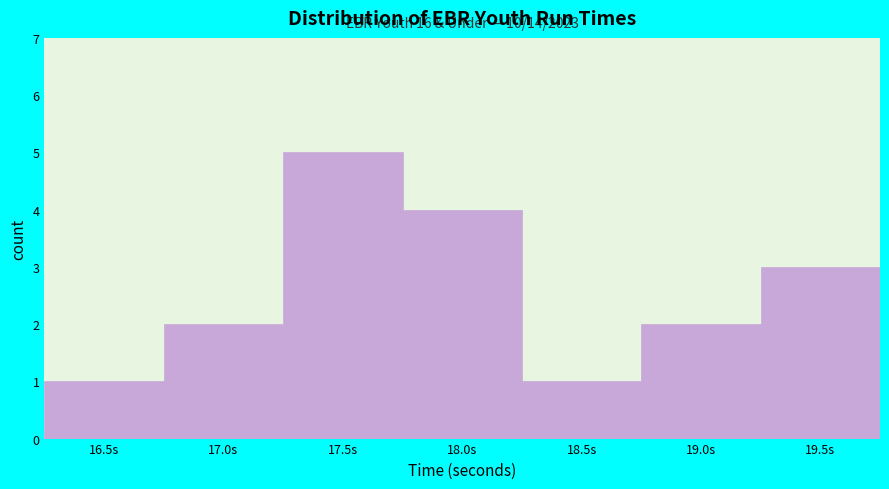

Reading left to right, what are all the values shown in this chart?

16.5s=1	17.0s=2	17.5s=5	18.0s=4	18.5s=1	19.0s=2	19.5s=3